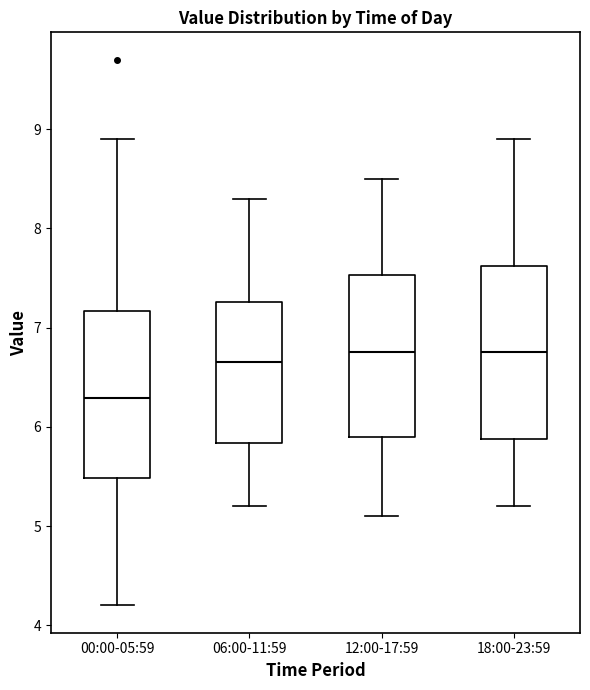

Reading left to right, transcribe this box plot: for each box, give where its median line is, the range the box spans, and where its two whiskers end, as read against the y-axis. The values are not printed on the chart, so give them approximately, as read against the axis.

00:00-05:59: median 6.3, box 5.5 to 7.2, whiskers 4.2 to 8.9
06:00-11:59: median 6.7, box 5.8 to 7.3, whiskers 5.2 to 8.3
12:00-17:59: median 6.8, box 5.9 to 7.5, whiskers 5.1 to 8.5
18:00-23:59: median 6.8, box 5.9 to 7.6, whiskers 5.2 to 8.9